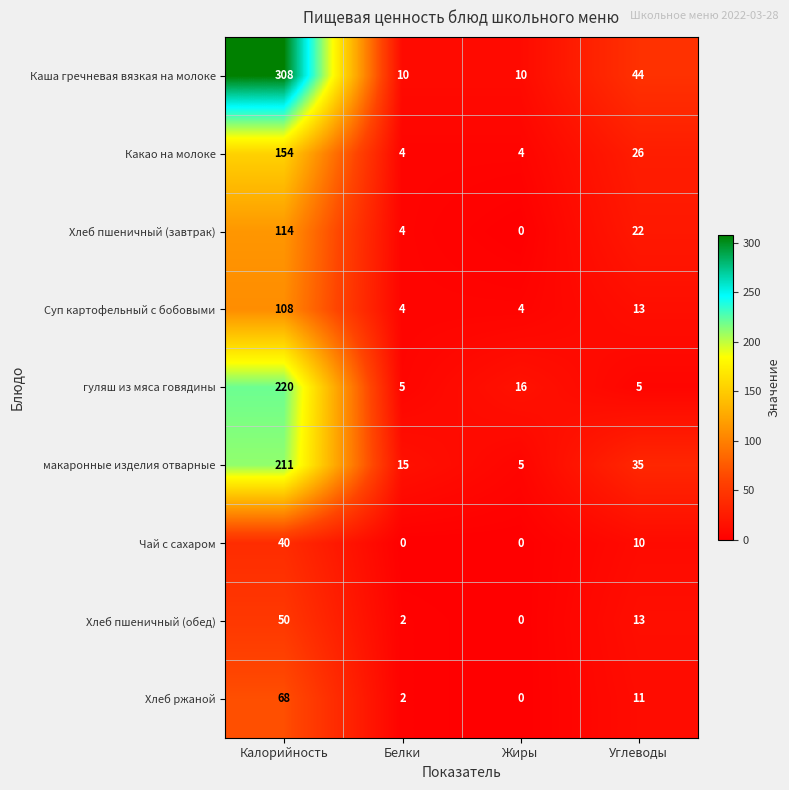

Which series changed the most between Белки and Жиры?

гуляш из мяса говядины